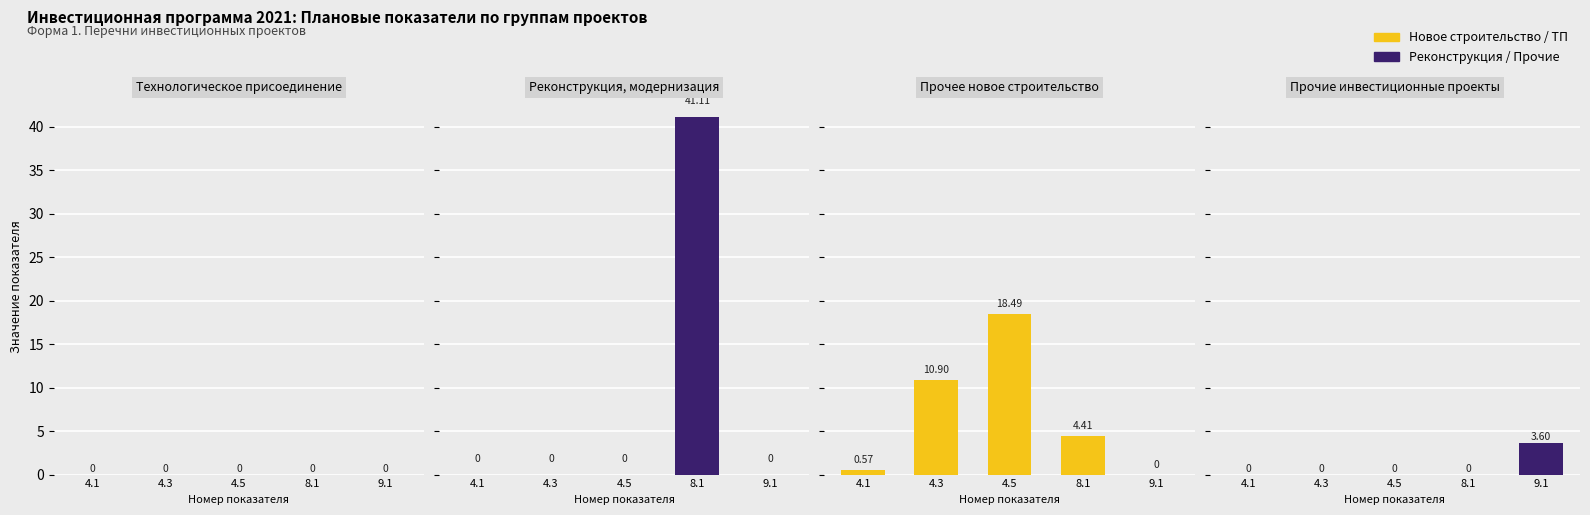

What is the difference between the maximum and minimum values in the Прочее новое строительство series?

18.5